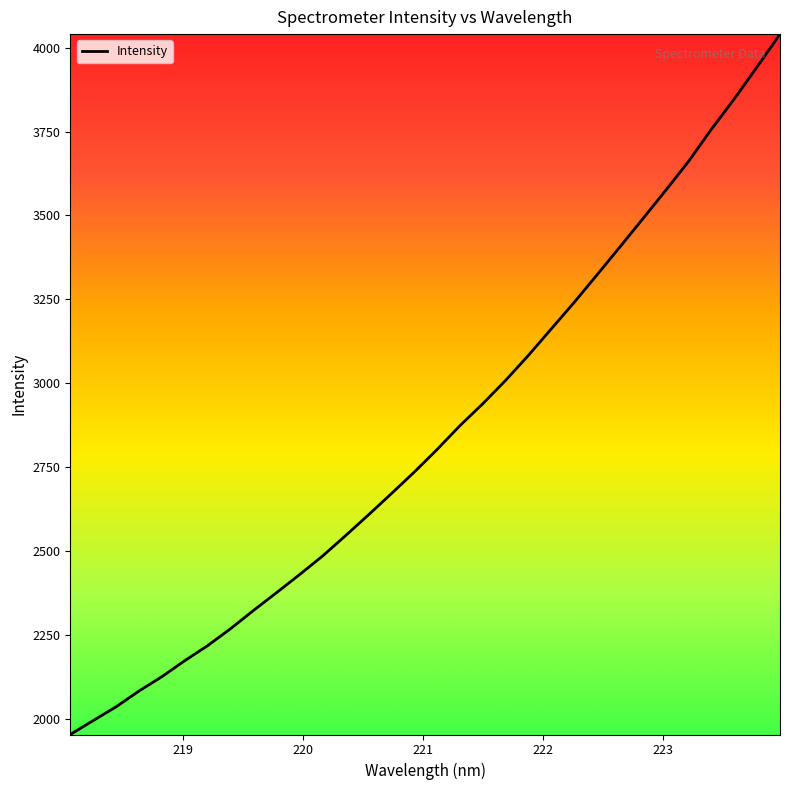

What is the smallest value displayed?

1952.8